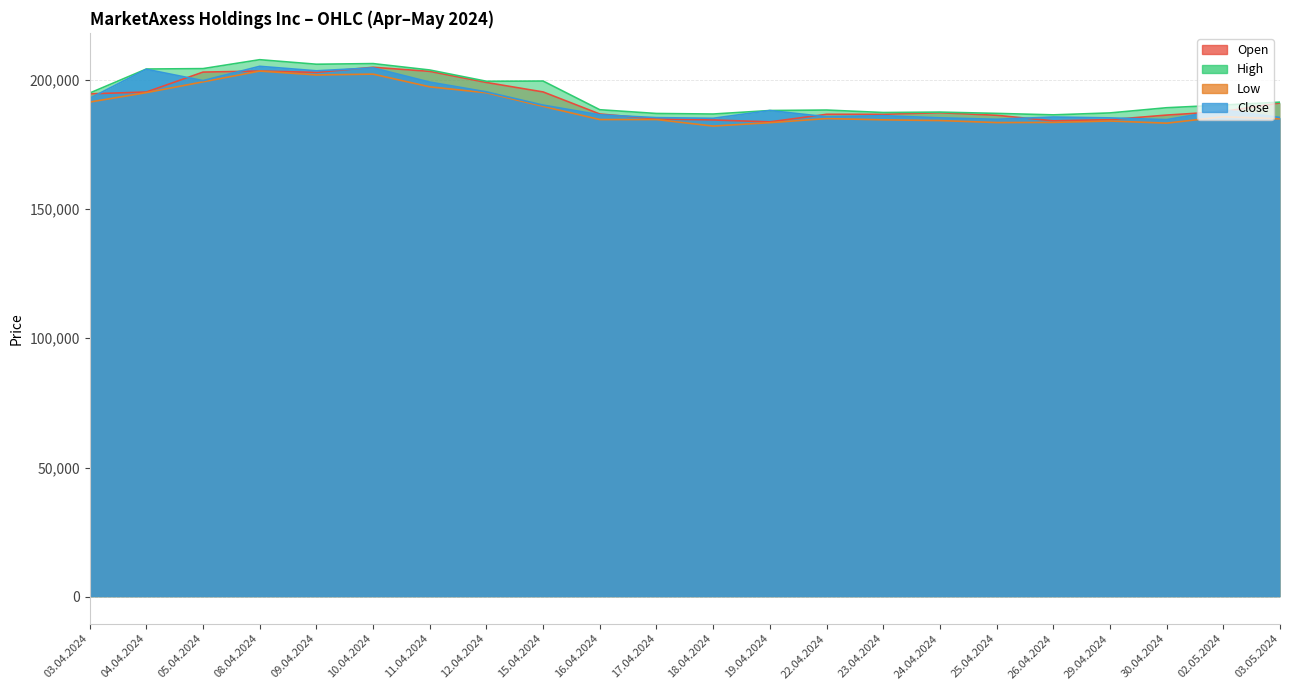

At which category is the sum across all series the highest?

08.04.2024